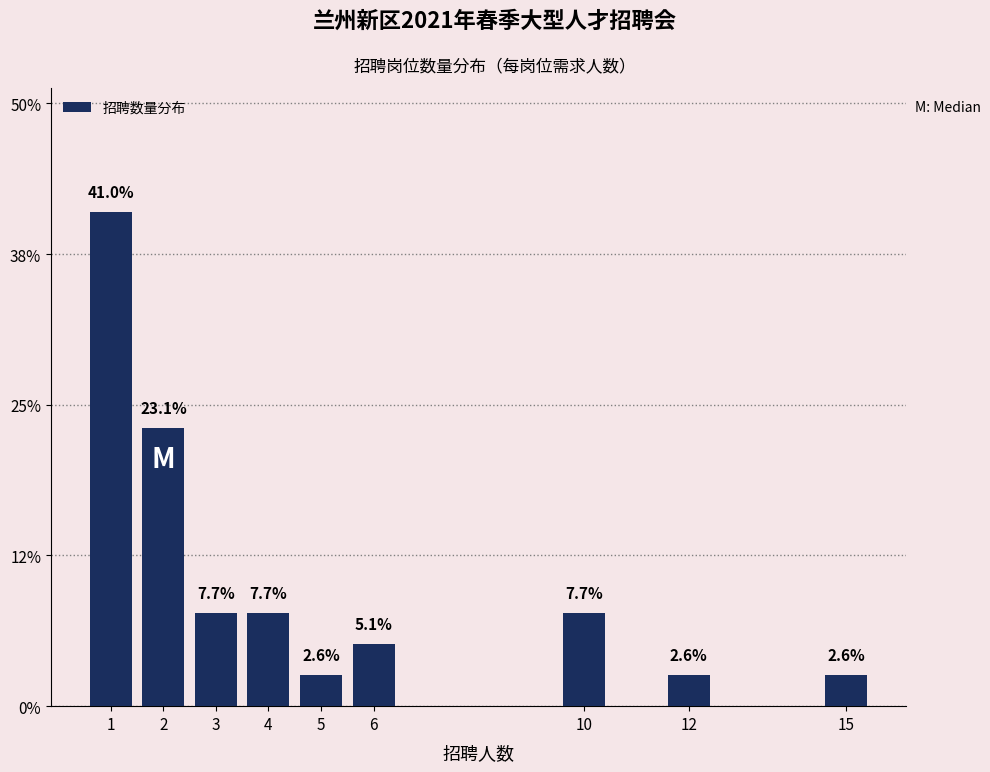

Reading right to left, transcribe all the data shown in this chart.

2.6	2.6	7.7	5.1	2.6	7.7	7.7	23.1	41.0